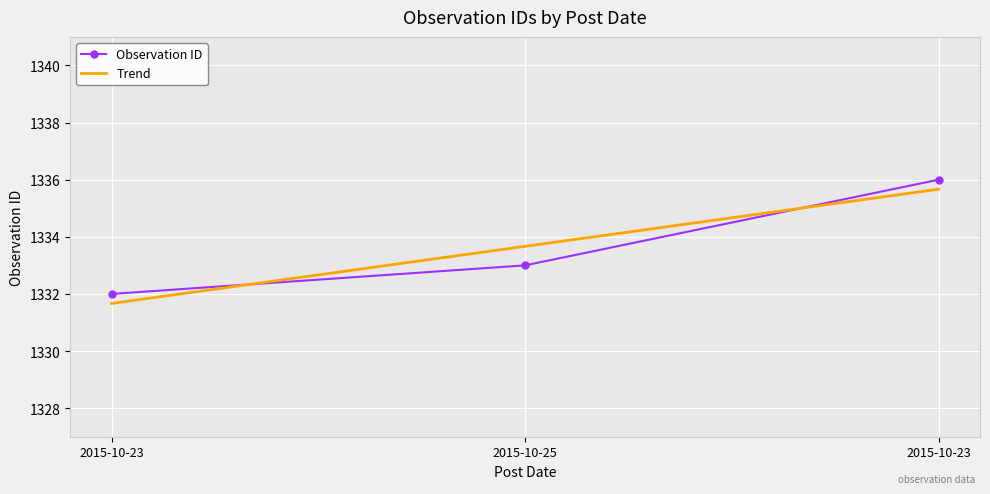

Which category has the lowest value across all series?

2015-10-23